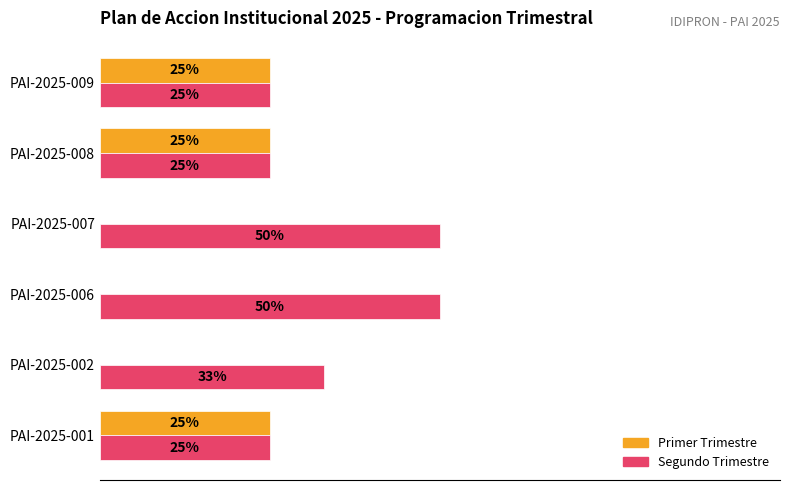

Which series has the largest total across all categories?

Segundo Trimestre